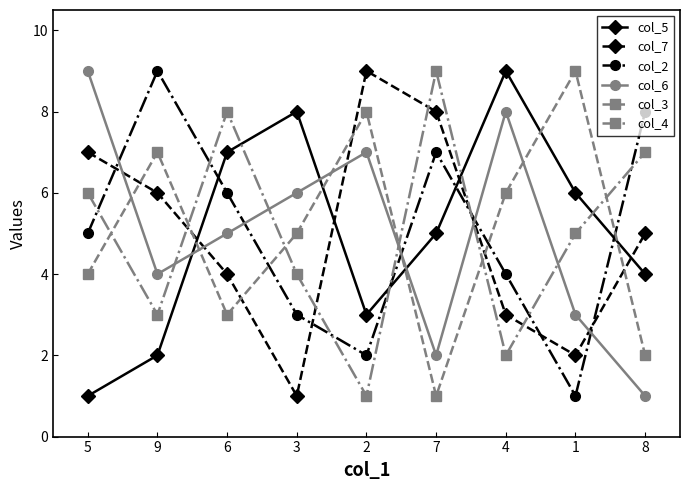

The value of col_3 at 9 is 3. True or false?

False